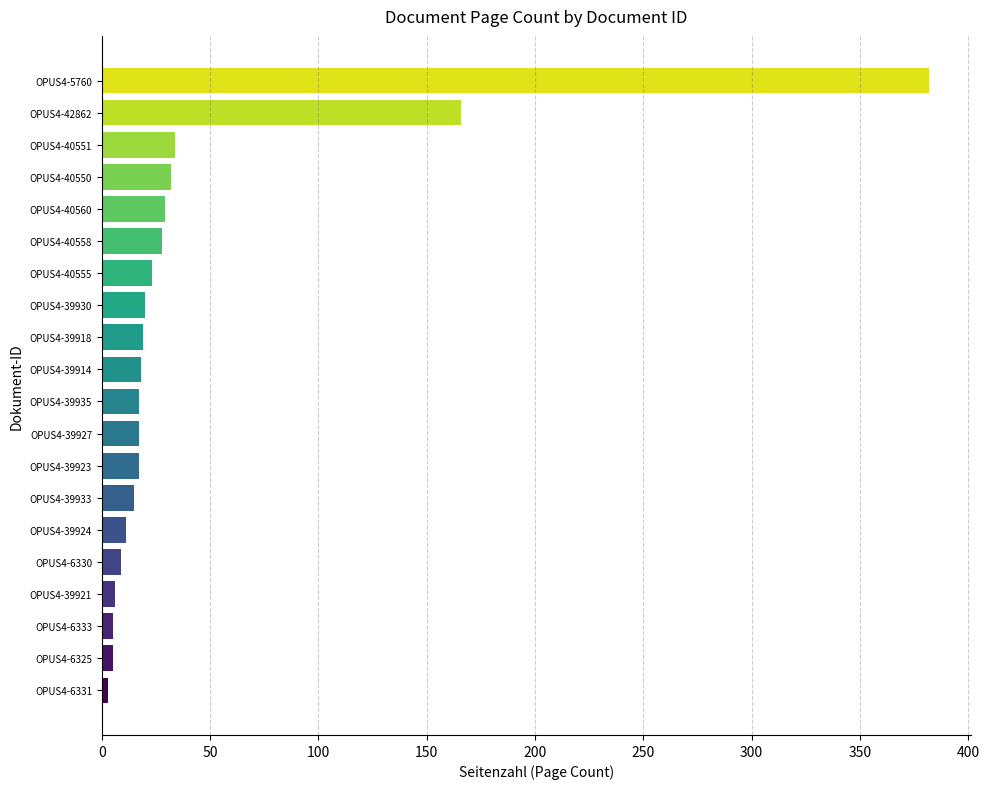

What is the maximum value shown in the chart?

382